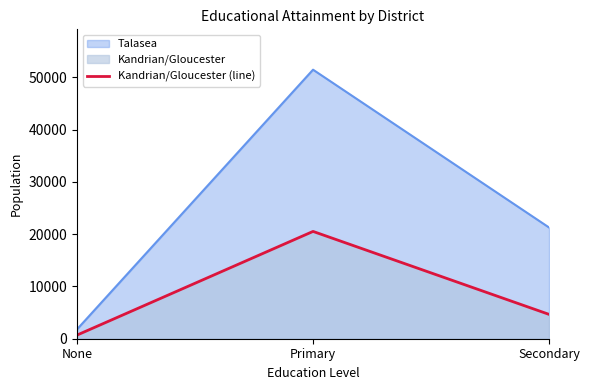

What is the label of the 1st point from the left?

None